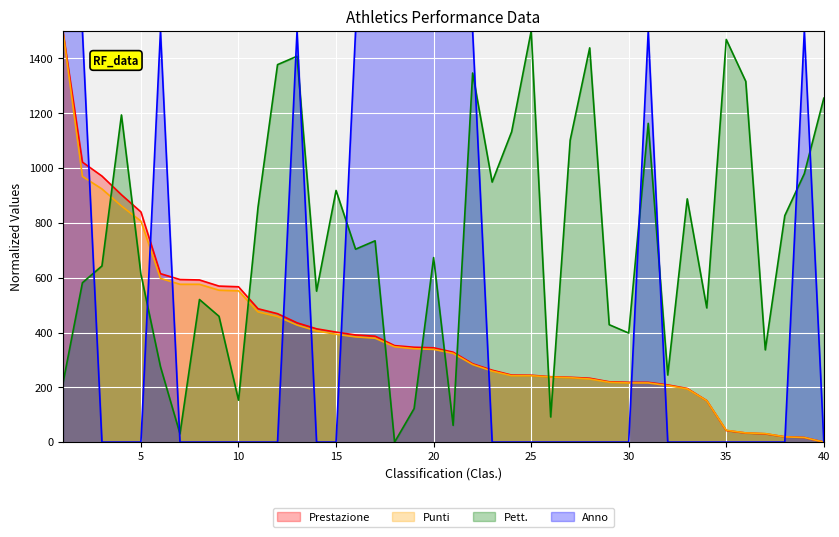

Which series ends up on top after the final intersection of Pett. and Anno?

Pett.